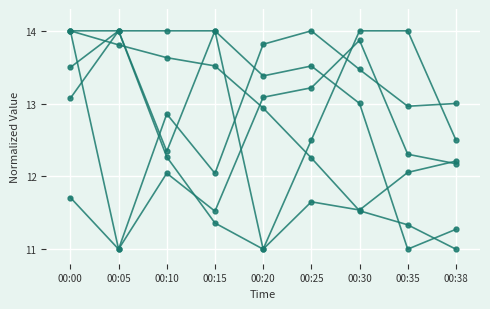

Count the number of data series in this chart.

6